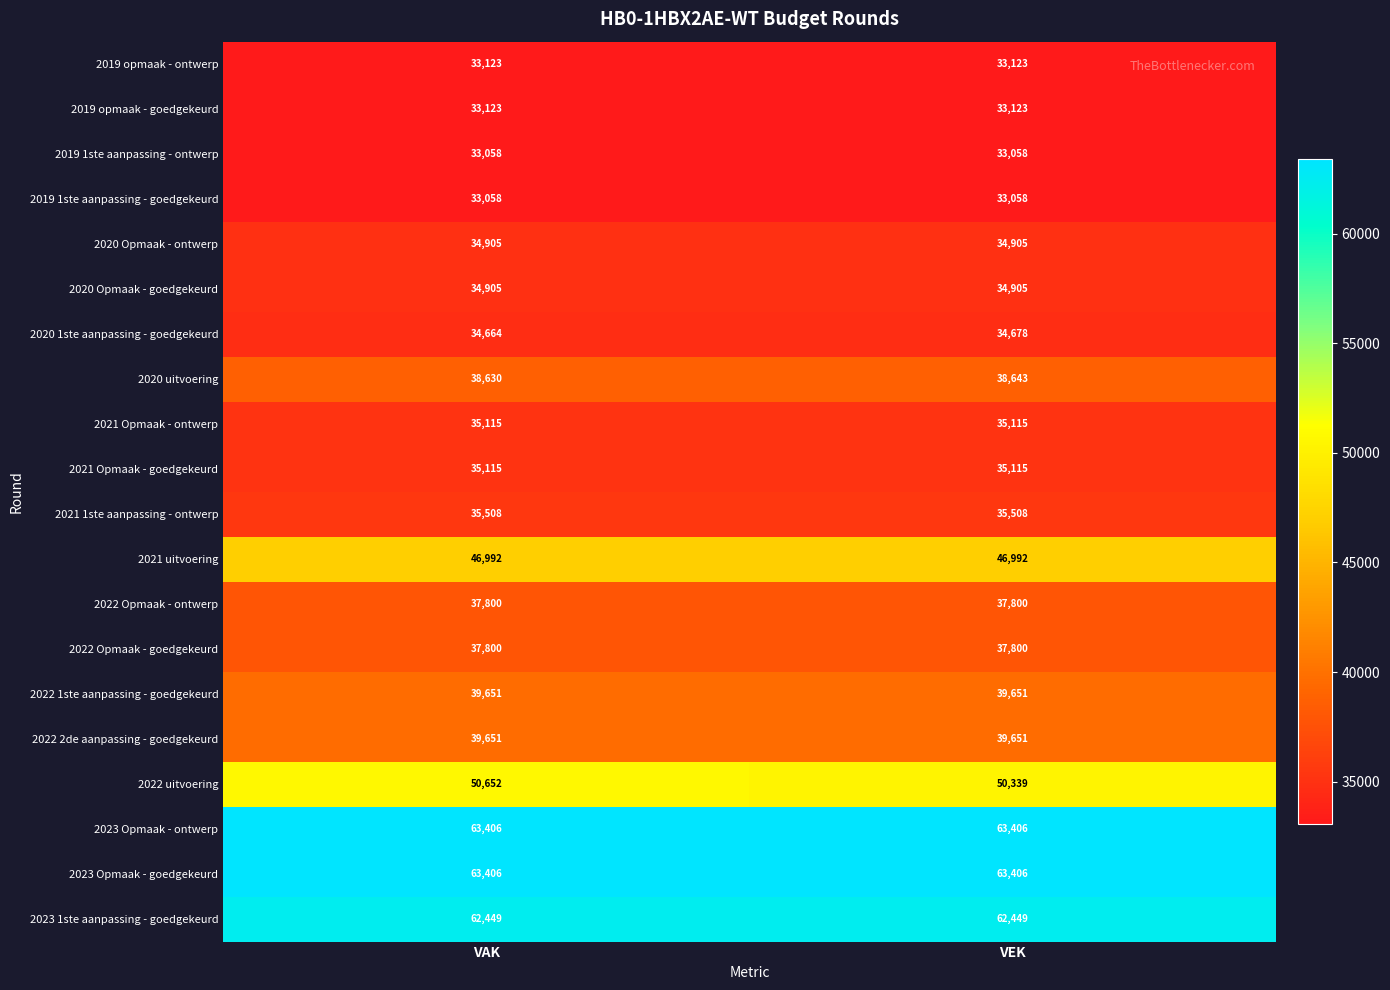

True or false: 2019 1ste aanpassing - ontwerp has a value of 7892 at VEK.

False